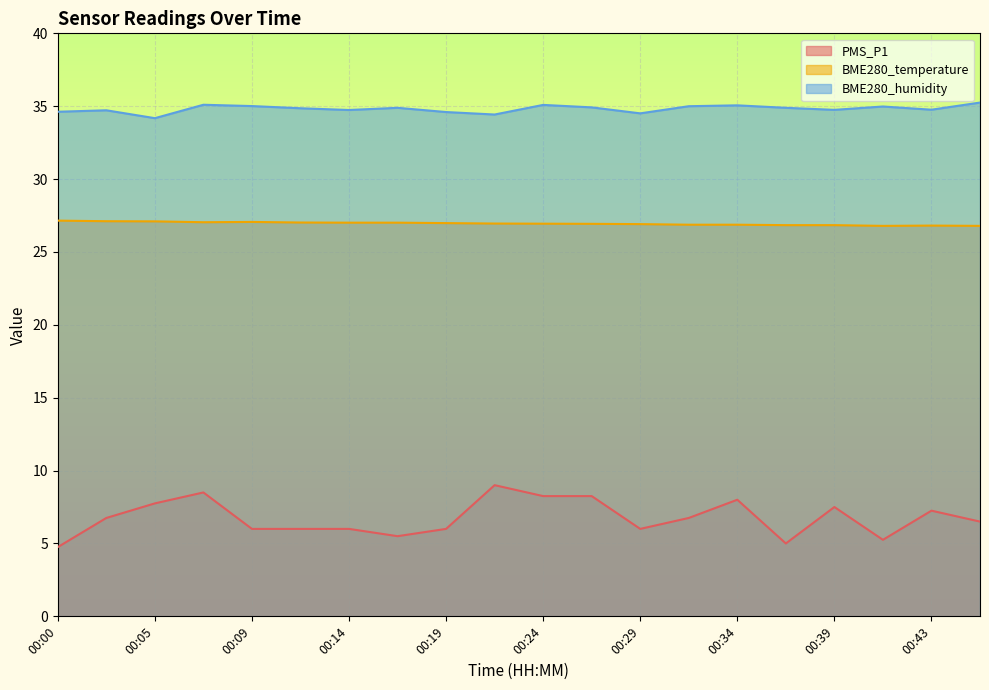

What is the total value across all series at 00:02?

68.6